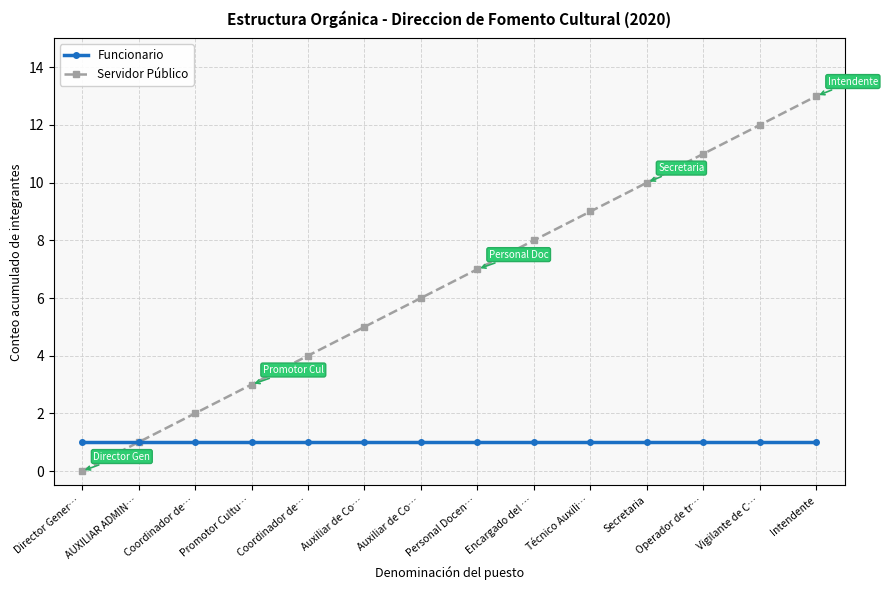

Does the chart display data point markers on the line(s)?

Yes